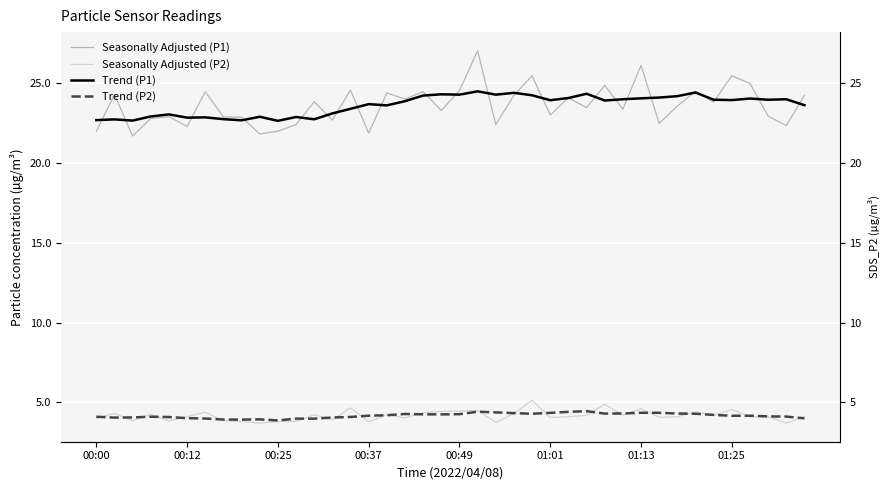

What are all the series names shown in the legend?

Seasonally Adjusted (P1), Seasonally Adjusted (P2), Trend (P1), Trend (P2)